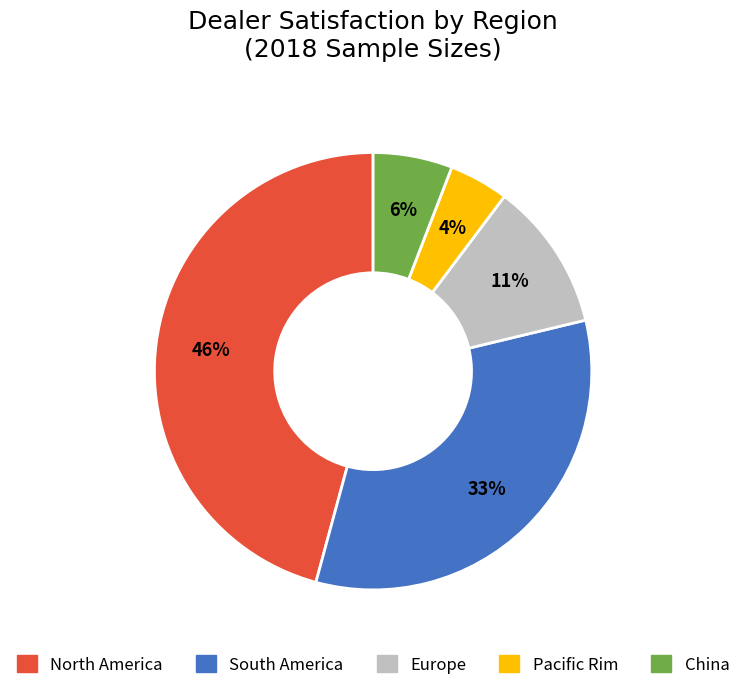

To the nearest percent, what portion does Europe represent?

11%